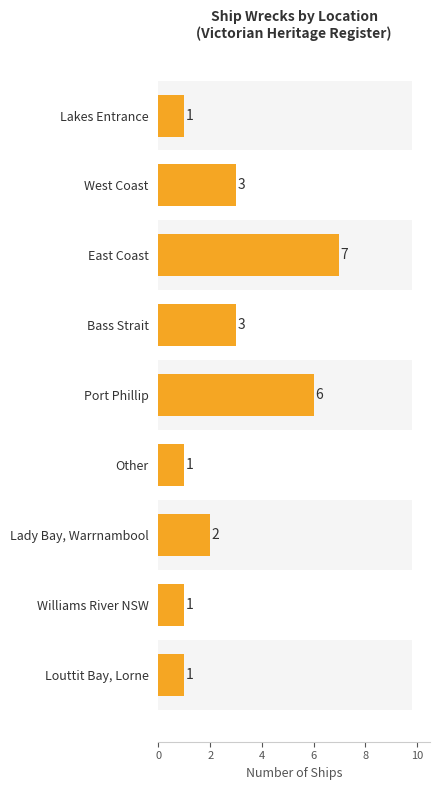

How many data points are less than 2?

4